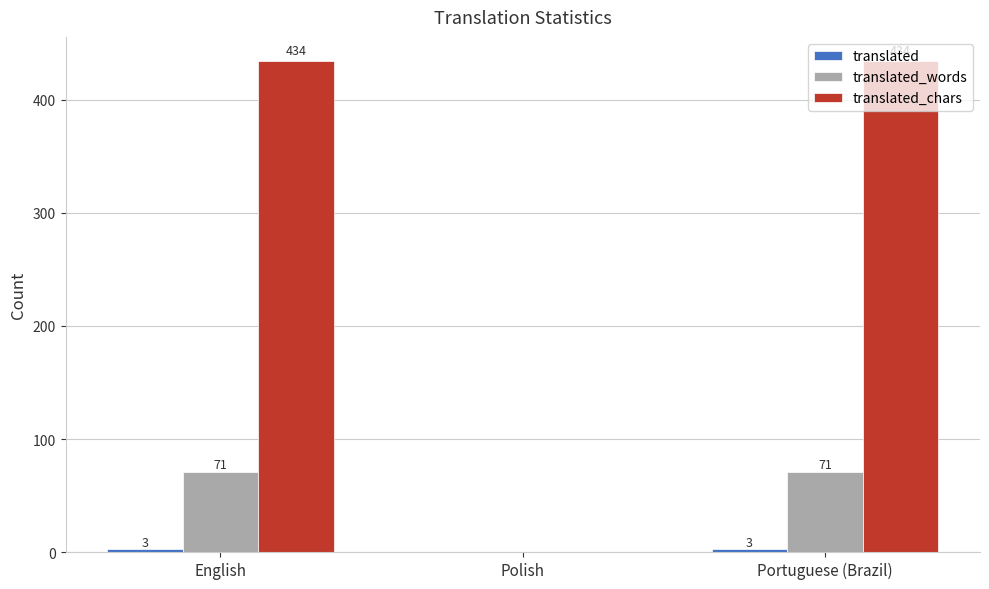

Are the bars horizontal?

No